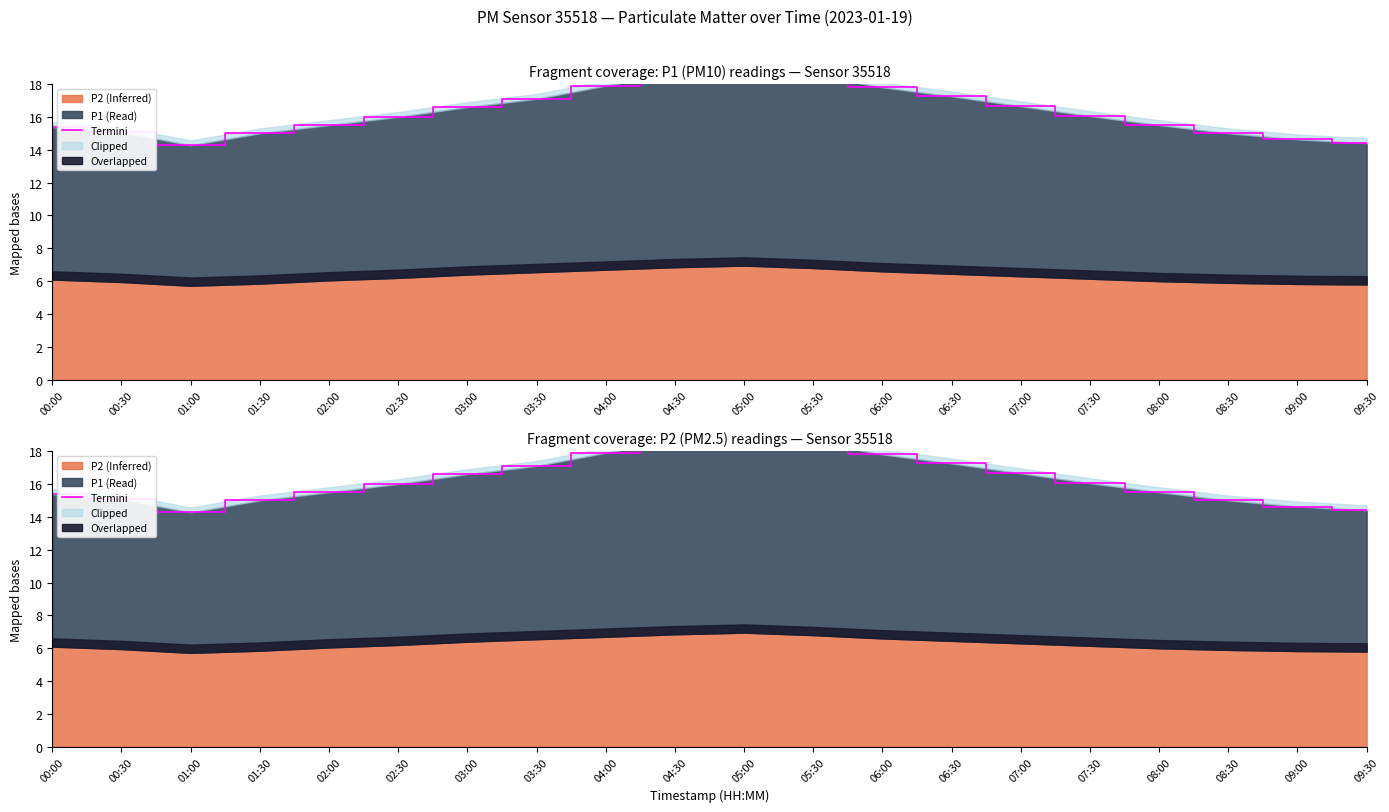

What is the greatest value displayed?

19.1